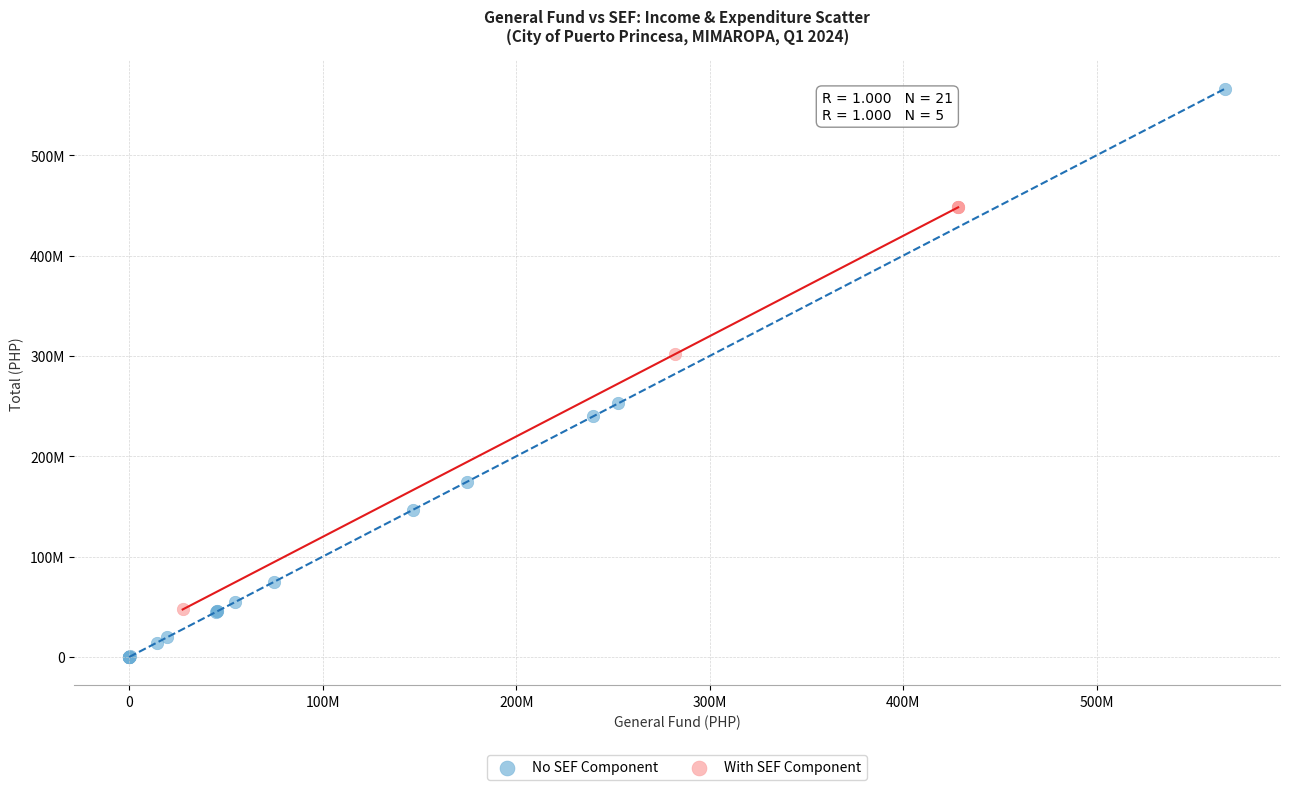

Which series has the largest Y range (max minus min)?

No SEF Component